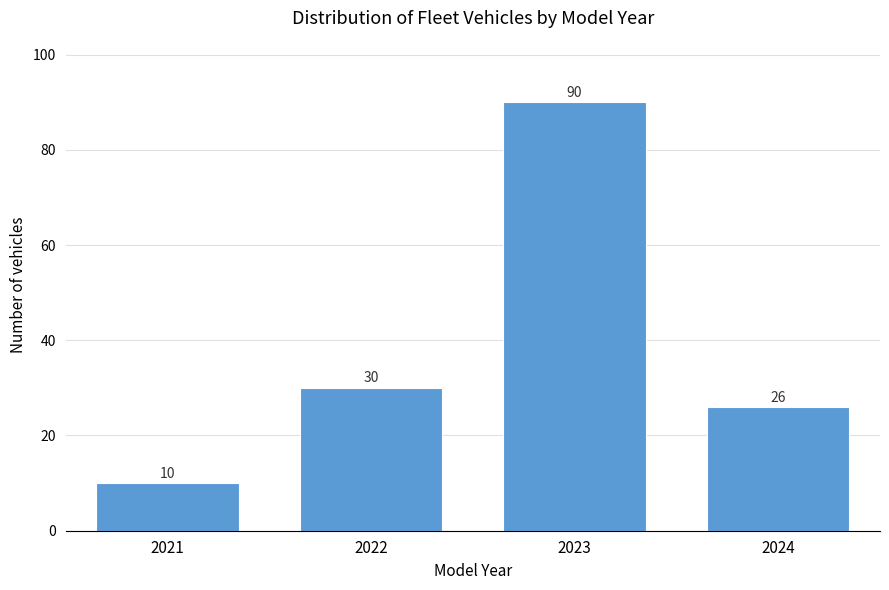

Reading right to left, what are all the values shown in this chart?

2024=26	2023=90	2022=30	2021=10